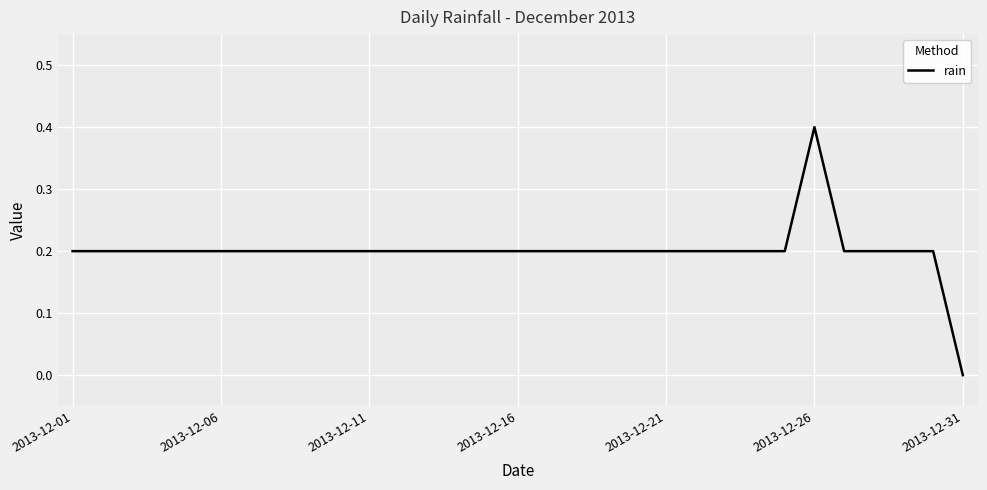

What is the greatest value displayed?

0.4